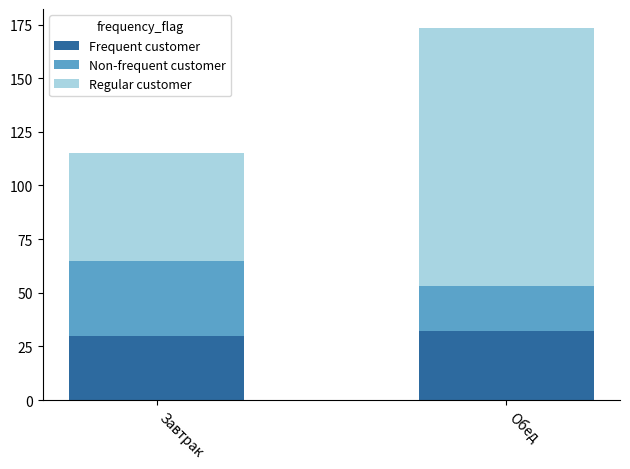

What is the total value across all series at Завтрак?

115.0